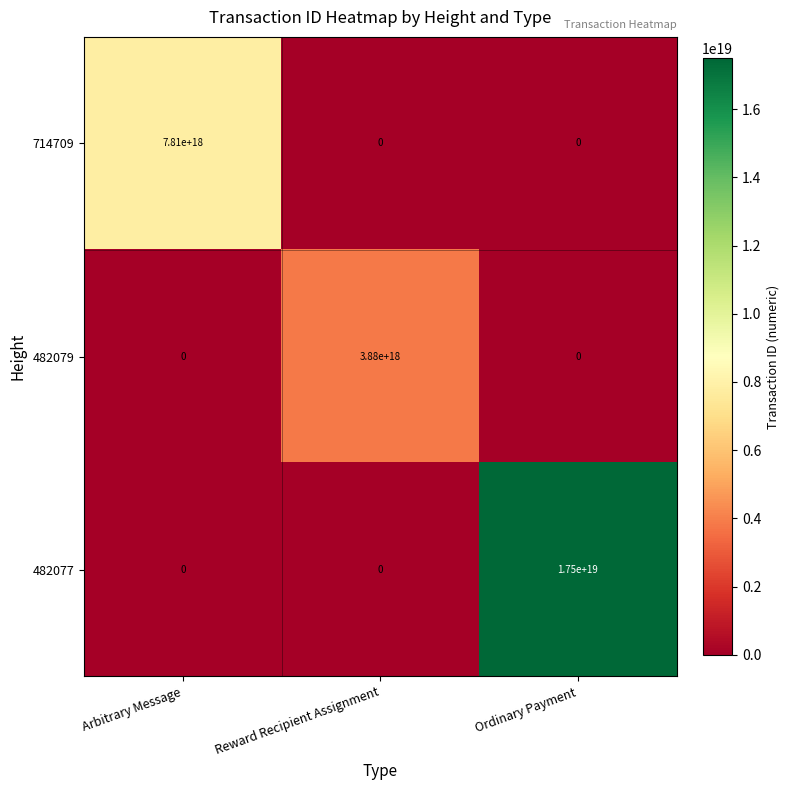

At how many categories does at least one series exceed 244169712651184960?

3